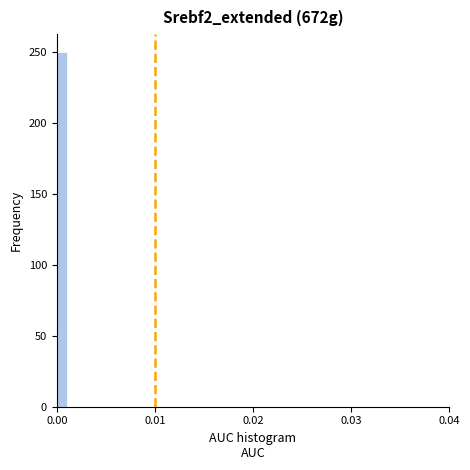

Read against the x-axis, roughly where is the centre of the tallest bar?

0.001